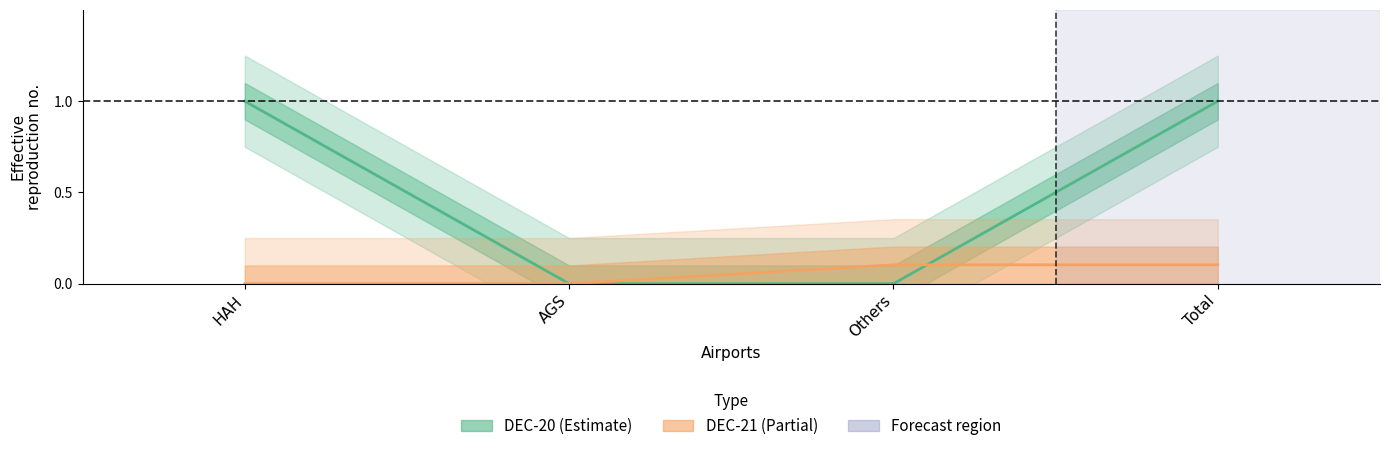

Which has a higher value, Others or HAH?

HAH